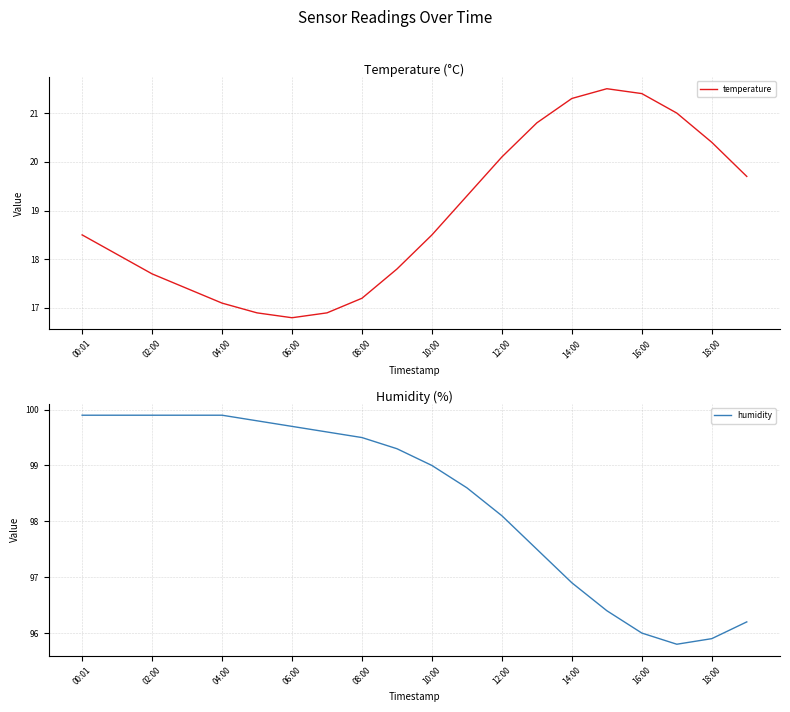

True or false: temperature and humidity cross at least once.

False